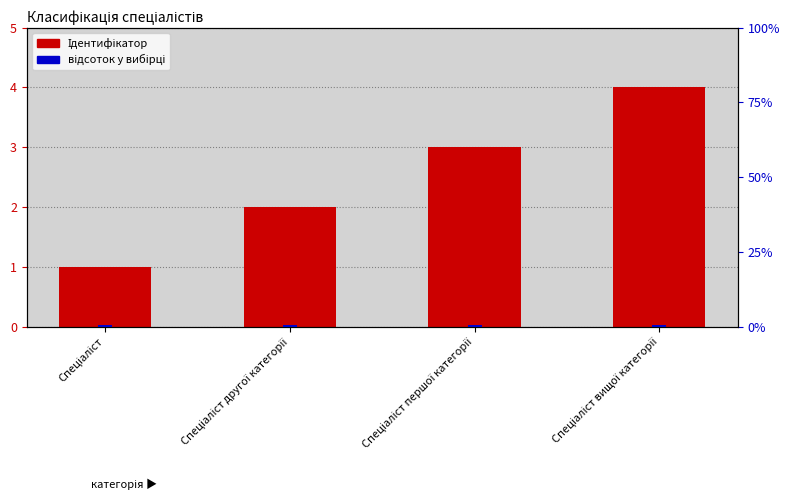

How many bars are there in total?

8